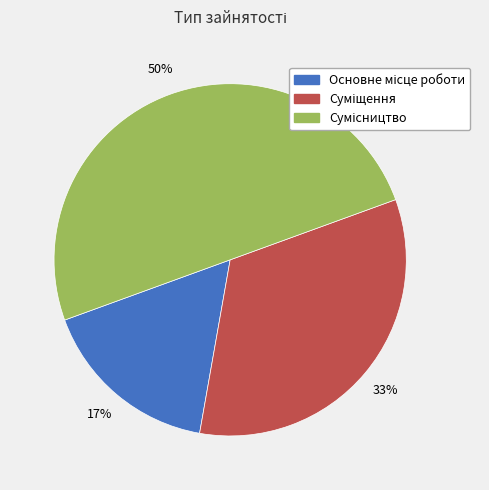

How many slices are in this pie chart?

3